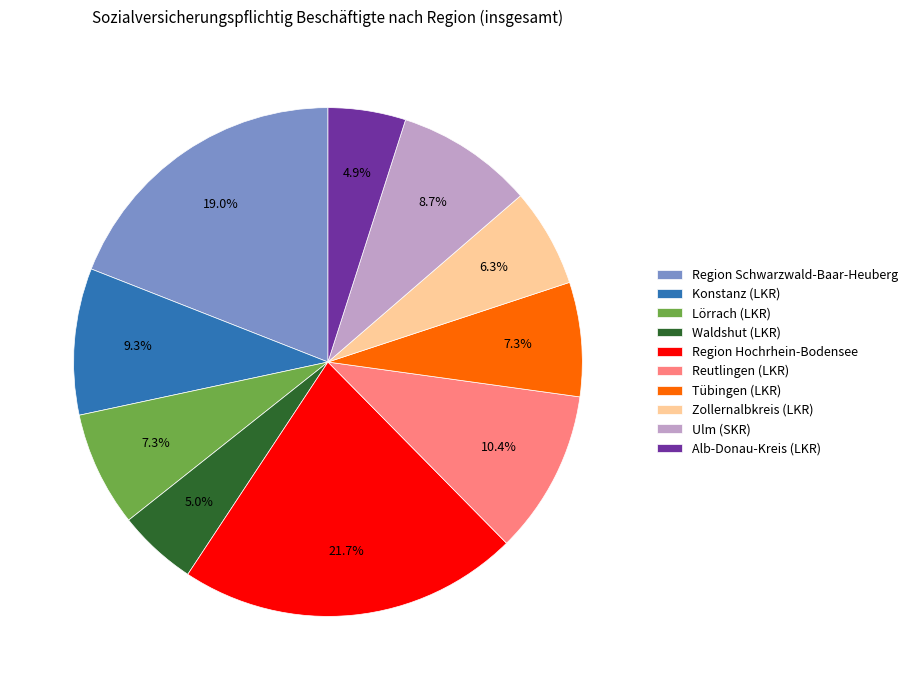

How much of the chart is everything except Lörrach (LKR)?

92.7%